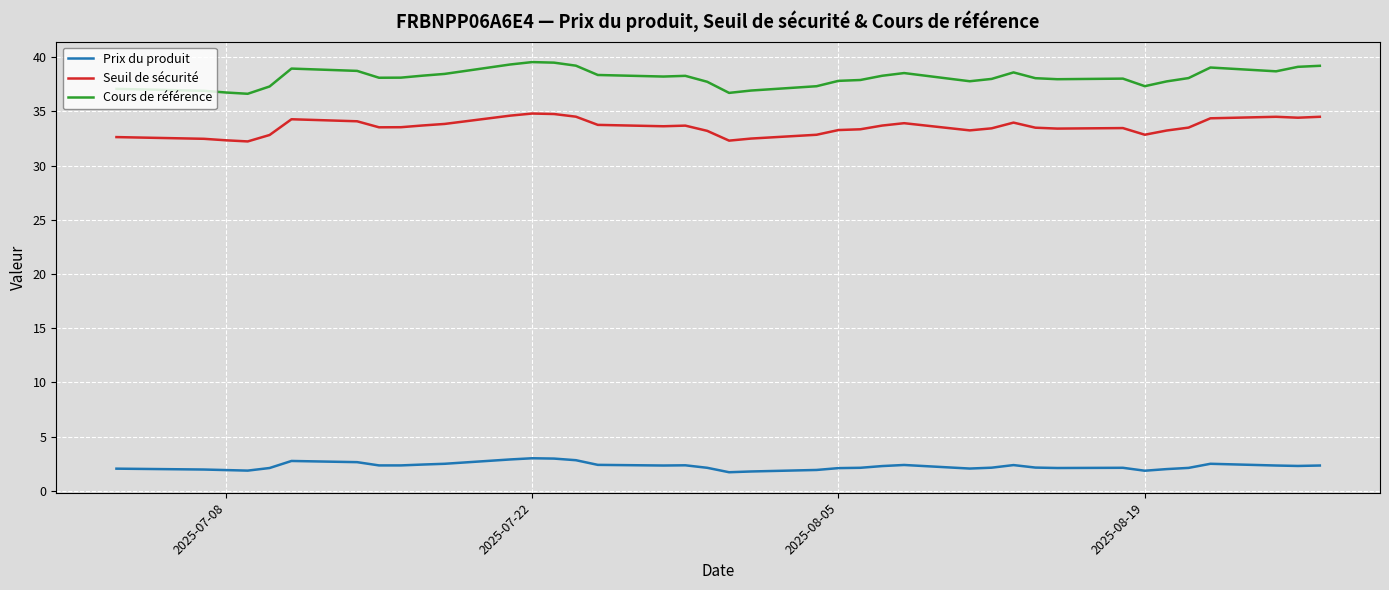

Which series has the largest range (max minus min)?

Cours de référence